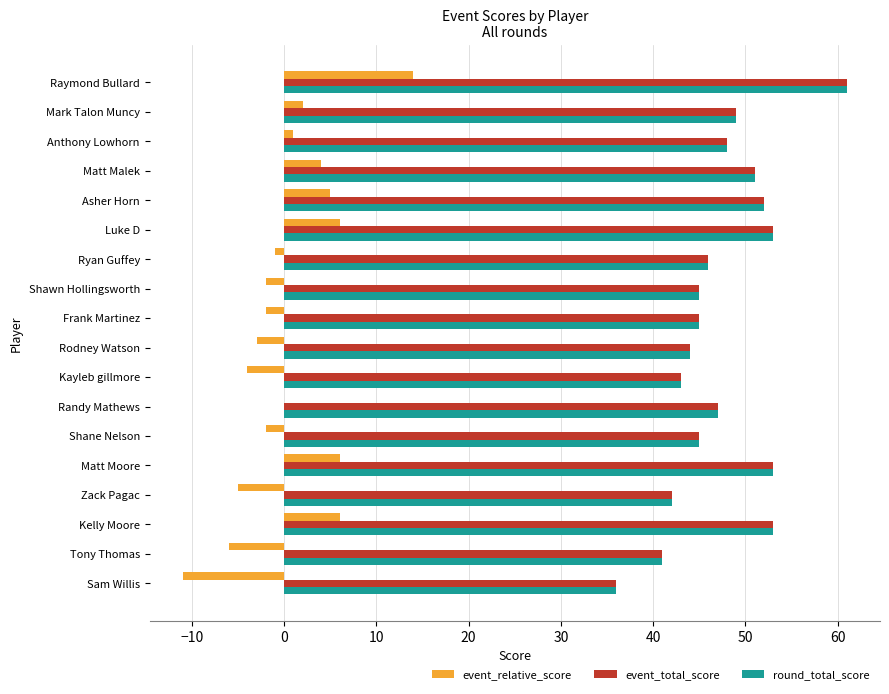

What is the maximum value for event_total_score?

61